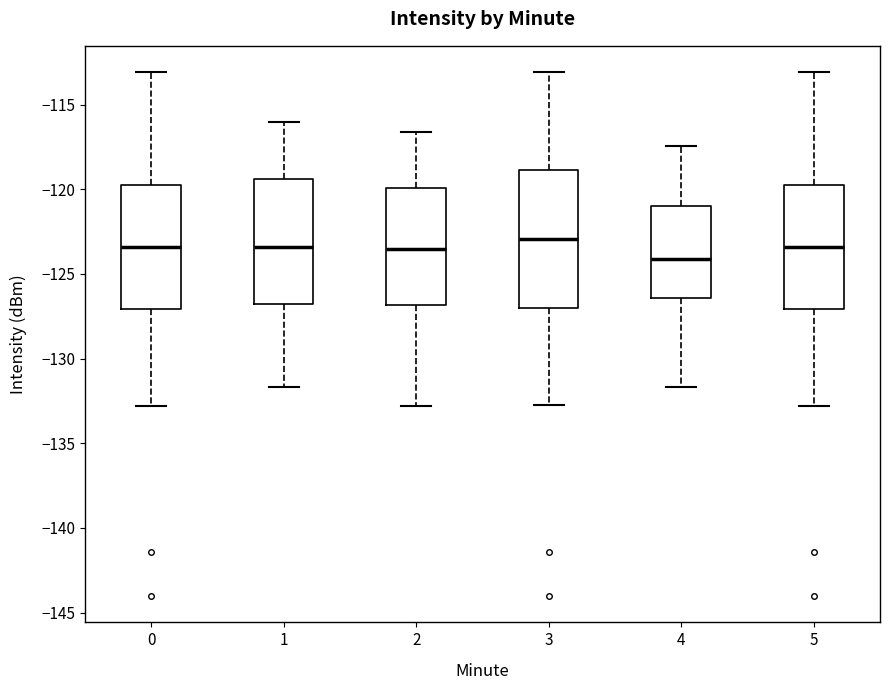

Which box has the lowest median line?

4